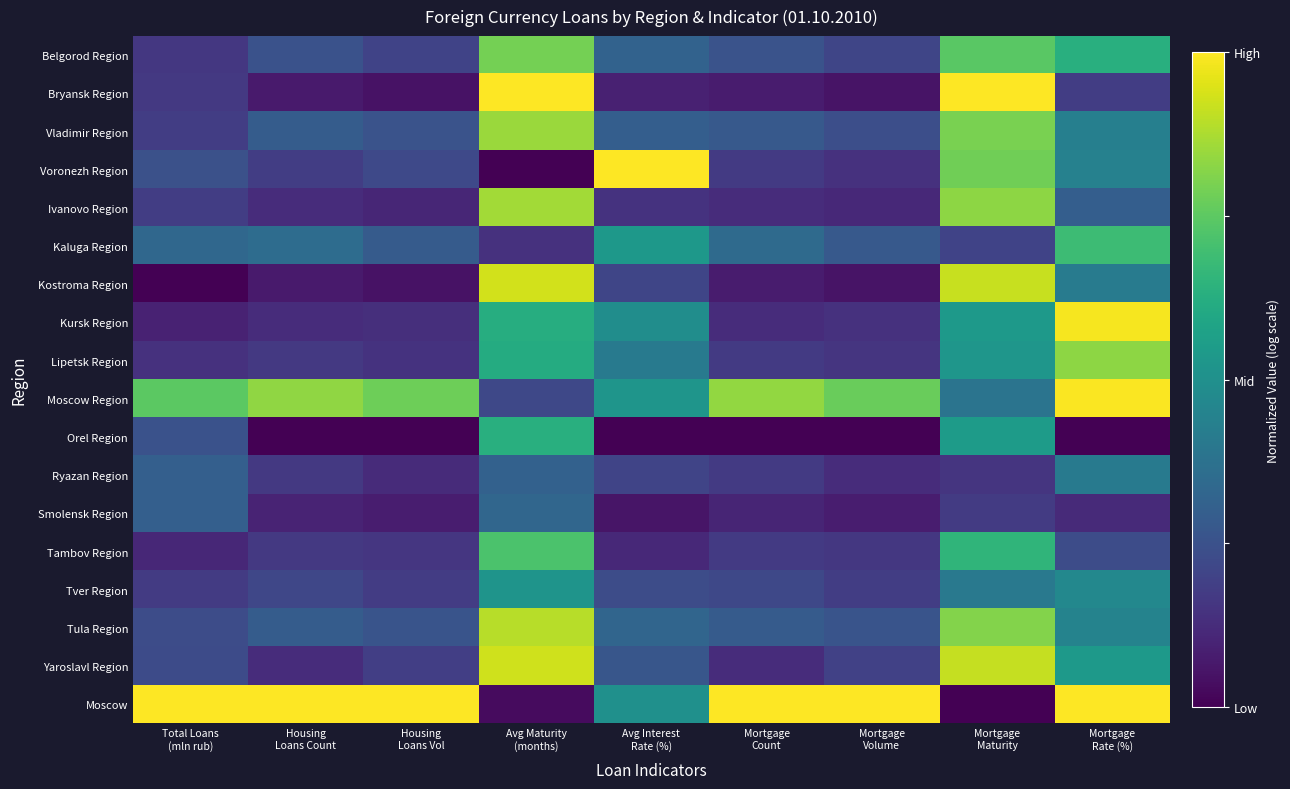

Reading right to left, list all the values displayed in this chart.

Belgorod Region: Mortgage
Rate (%)=0.6	Mortgage
Maturity=0.7	Mortgage
Volume=0.2	Mortgage
Count=0.3	Avg Interest
Rate (%)=0.3	Avg Maturity
(months)=0.8	Housing
Loans Vol=0.2	Housing
Loans Count=0.3	Total Loans
(mln rub)=0.2
Bryansk Region: Mortgage
Rate (%)=0.2	Mortgage
Maturity=1.0	Mortgage
Volume=0.1	Mortgage
Count=0.1	Avg Interest
Rate (%)=0.1	Avg Maturity
(months)=1.0	Housing
Loans Vol=0.0	Housing
Loans Count=0.1	Total Loans
(mln rub)=0.2
Vladimir Region: Mortgage
Rate (%)=0.4	Mortgage
Maturity=0.8	Mortgage
Volume=0.2	Mortgage
Count=0.3	Avg Interest
Rate (%)=0.3	Avg Maturity
(months)=0.9	Housing
Loans Vol=0.3	Housing
Loans Count=0.3	Total Loans
(mln rub)=0.2
Voronezh Region: Mortgage
Rate (%)=0.4	Mortgage
Maturity=0.8	Mortgage
Volume=0.1	Mortgage
Count=0.2	Avg Interest
Rate (%)=1.0	Avg Maturity
(months)=0.0	Housing
Loans Vol=0.2	Housing
Loans Count=0.2	Total Loans
(mln rub)=0.2
Ivanovo Region: Mortgage
Rate (%)=0.3	Mortgage
Maturity=0.8	Mortgage
Volume=0.1	Mortgage
Count=0.1	Avg Interest
Rate (%)=0.1	Avg Maturity
(months)=0.9	Housing
Loans Vol=0.1	Housing
Loans Count=0.1	Total Loans
(mln rub)=0.2
Kaluga Region: Mortgage
Rate (%)=0.7	Mortgage
Maturity=0.2	Mortgage
Volume=0.3	Mortgage
Count=0.3	Avg Interest
Rate (%)=0.5	Avg Maturity
(months)=0.1	Housing
Loans Vol=0.3	Housing
Loans Count=0.4	Total Loans
(mln rub)=0.3
Kostroma Region: Mortgage
Rate (%)=0.4	Mortgage
Maturity=0.9	Mortgage
Volume=0.1	Mortgage
Count=0.1	Avg Interest
Rate (%)=0.2	Avg Maturity
(months)=0.9	Housing
Loans Vol=0.0	Housing
Loans Count=0.1	Total Loans
(mln rub)=0.0
Kursk Region: Mortgage
Rate (%)=1.0	Mortgage
Maturity=0.5	Mortgage
Volume=0.1	Mortgage
Count=0.1	Avg Interest
Rate (%)=0.5	Avg Maturity
(months)=0.6	Housing
Loans Vol=0.1	Housing
Loans Count=0.1	Total Loans
(mln rub)=0.1
Lipetsk Region: Mortgage
Rate (%)=0.8	Mortgage
Maturity=0.5	Mortgage
Volume=0.2	Mortgage
Count=0.2	Avg Interest
Rate (%)=0.4	Avg Maturity
(months)=0.6	Housing
Loans Vol=0.1	Housing
Loans Count=0.2	Total Loans
(mln rub)=0.1
Moscow Region: Mortgage
Rate (%)=1.0	Mortgage
Maturity=0.4	Mortgage
Volume=0.8	Mortgage
Count=0.8	Avg Interest
Rate (%)=0.5	Avg Maturity
(months)=0.2	Housing
Loans Vol=0.8	Housing
Loans Count=0.8	Total Loans
(mln rub)=0.7
Orel Region: Mortgage
Rate (%)=0.0	Mortgage
Maturity=0.5	Mortgage
Volume=0.0	Mortgage
Count=0.0	Avg Interest
Rate (%)=0.0	Avg Maturity
(months)=0.6	Housing
Loans Vol=0.0	Housing
Loans Count=0.0	Total Loans
(mln rub)=0.3
Ryazan Region: Mortgage
Rate (%)=0.4	Mortgage
Maturity=0.2	Mortgage
Volume=0.1	Mortgage
Count=0.2	Avg Interest
Rate (%)=0.2	Avg Maturity
(months)=0.3	Housing
Loans Vol=0.1	Housing
Loans Count=0.2	Total Loans
(mln rub)=0.3
Smolensk Region: Mortgage
Rate (%)=0.1	Mortgage
Maturity=0.2	Mortgage
Volume=0.1	Mortgage
Count=0.1	Avg Interest
Rate (%)=0.1	Avg Maturity
(months)=0.3	Housing
Loans Vol=0.1	Housing
Loans Count=0.1	Total Loans
(mln rub)=0.3
Tambov Region: Mortgage
Rate (%)=0.2	Mortgage
Maturity=0.7	Mortgage
Volume=0.2	Mortgage
Count=0.2	Avg Interest
Rate (%)=0.1	Avg Maturity
(months)=0.7	Housing
Loans Vol=0.2	Housing
Loans Count=0.2	Total Loans
(mln rub)=0.1
Tver Region: Mortgage
Rate (%)=0.5	Mortgage
Maturity=0.4	Mortgage
Volume=0.2	Mortgage
Count=0.2	Avg Interest
Rate (%)=0.2	Avg Maturity
(months)=0.5	Housing
Loans Vol=0.2	Housing
Loans Count=0.2	Total Loans
(mln rub)=0.2
Tula Region: Mortgage
Rate (%)=0.4	Mortgage
Maturity=0.8	Mortgage
Volume=0.3	Mortgage
Count=0.3	Avg Interest
Rate (%)=0.3	Avg Maturity
(months)=0.9	Housing
Loans Vol=0.3	Housing
Loans Count=0.3	Total Loans
(mln rub)=0.2
Yaroslavl Region: Mortgage
Rate (%)=0.5	Mortgage
Maturity=0.9	Mortgage
Volume=0.2	Mortgage
Count=0.1	Avg Interest
Rate (%)=0.3	Avg Maturity
(months)=0.9	Housing
Loans Vol=0.2	Housing
Loans Count=0.1	Total Loans
(mln rub)=0.2
Moscow: Mortgage
Rate (%)=1.0	Mortgage
Maturity=0.0	Mortgage
Volume=1.0	Mortgage
Count=1.0	Avg Interest
Rate (%)=0.5	Avg Maturity
(months)=0.0	Housing
Loans Vol=1.0	Housing
Loans Count=1.0	Total Loans
(mln rub)=1.0